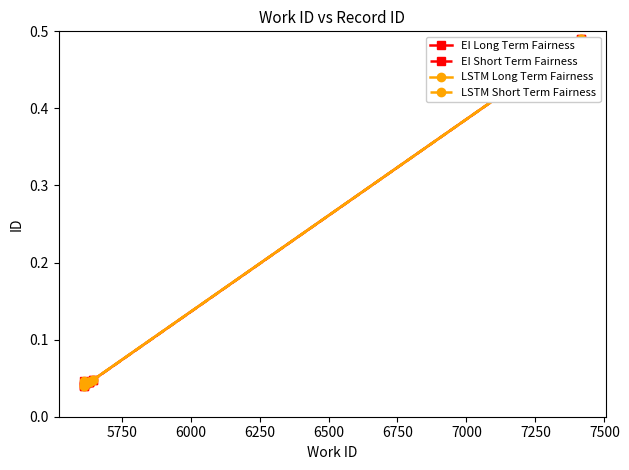

What is the sum of the EI Long Term Fairness values at 5750 and 6500?

0.1